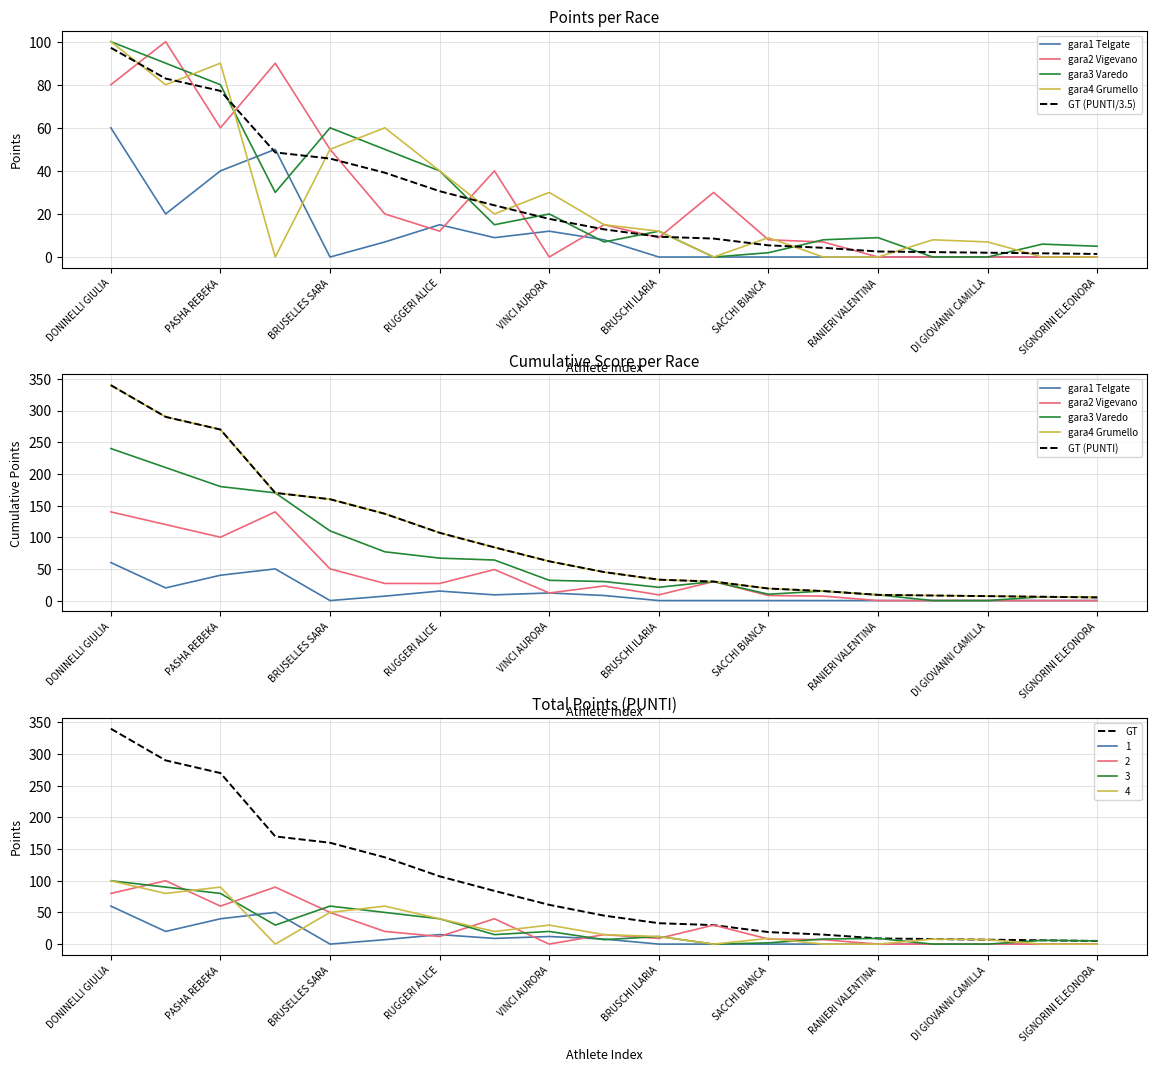

Is it true that GT equals 9 at RANIERI VALENTINA?

True